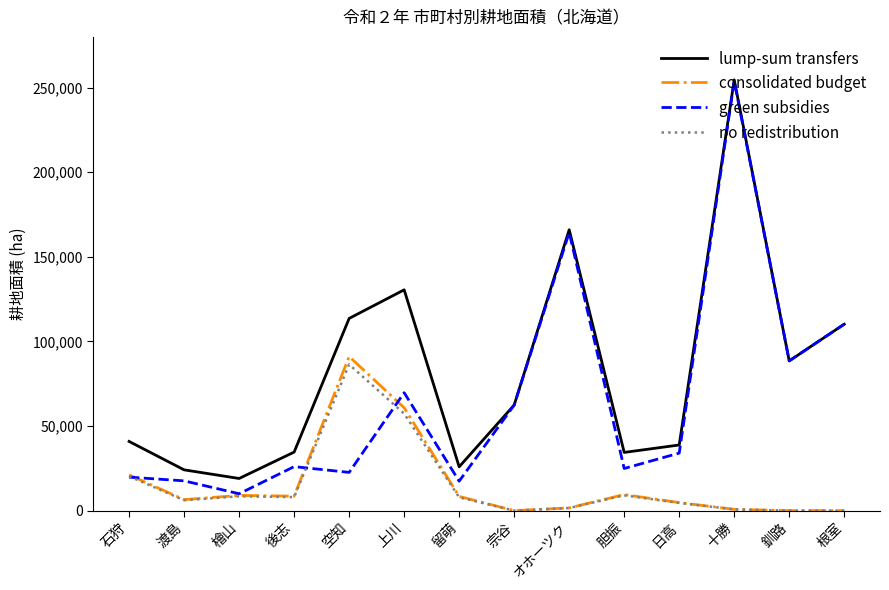

What is the difference between the green subsidies values at 根室 and 釧路?

21700